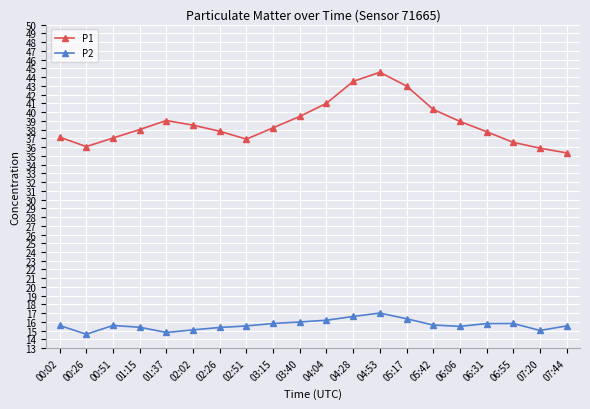

What is the label of the 10th point from the left?

03:40